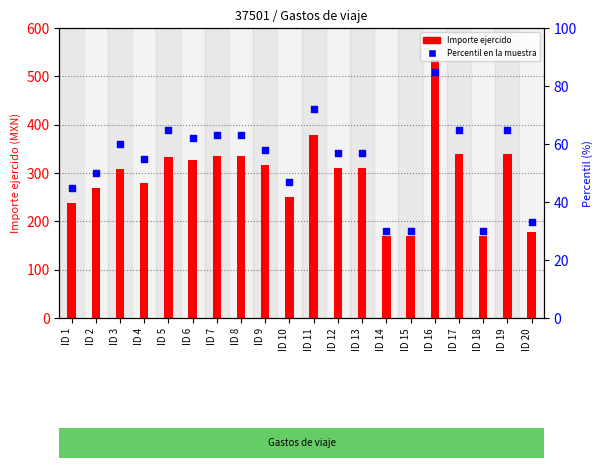

At how many categories does at least one series exceed 418?

1